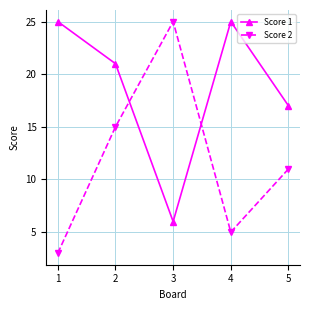

Where is the first local maximum for Score 1?

4